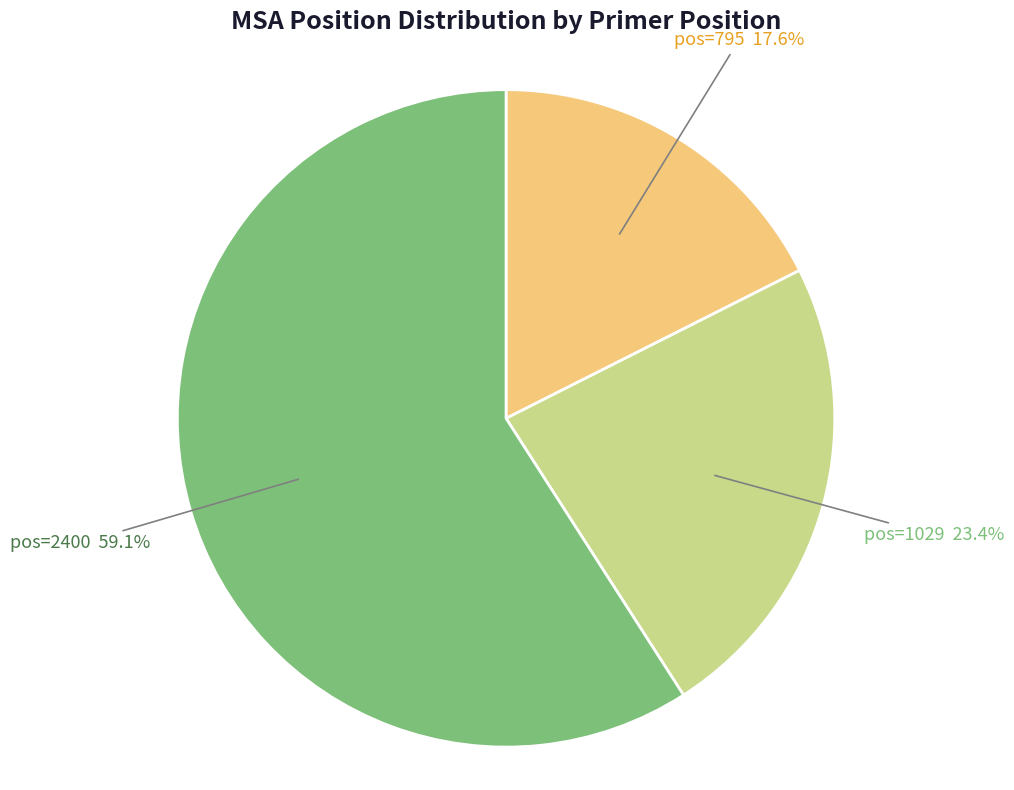

Which category accounts for the majority?

pos=2400